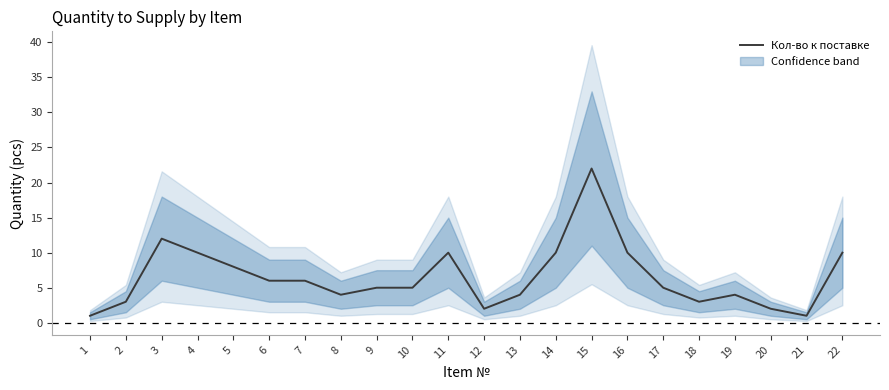

Reading left to right, list all the values displayed in this chart.

1	3	12	10	8	6	6	4	5	5	10	2	4	10	22	10	5	3	4	2	1	10